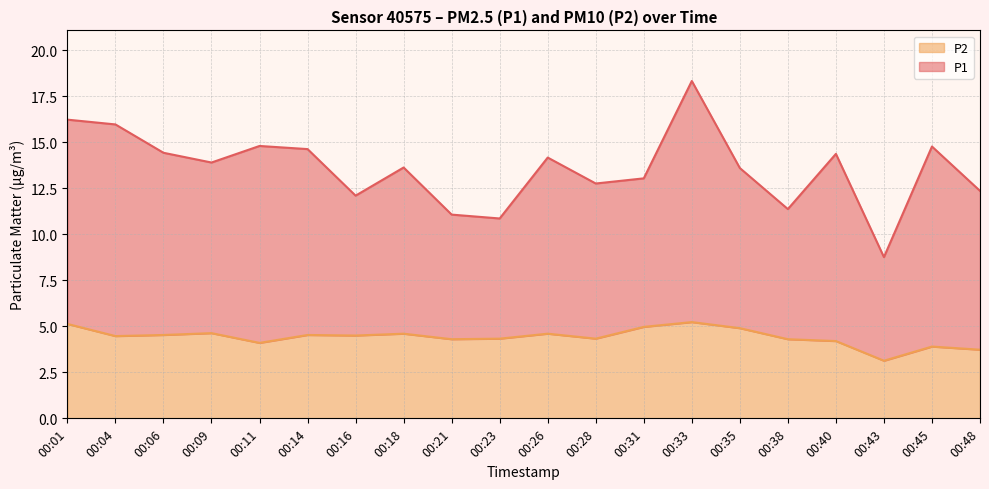

How many categories are shown in the chart?

20